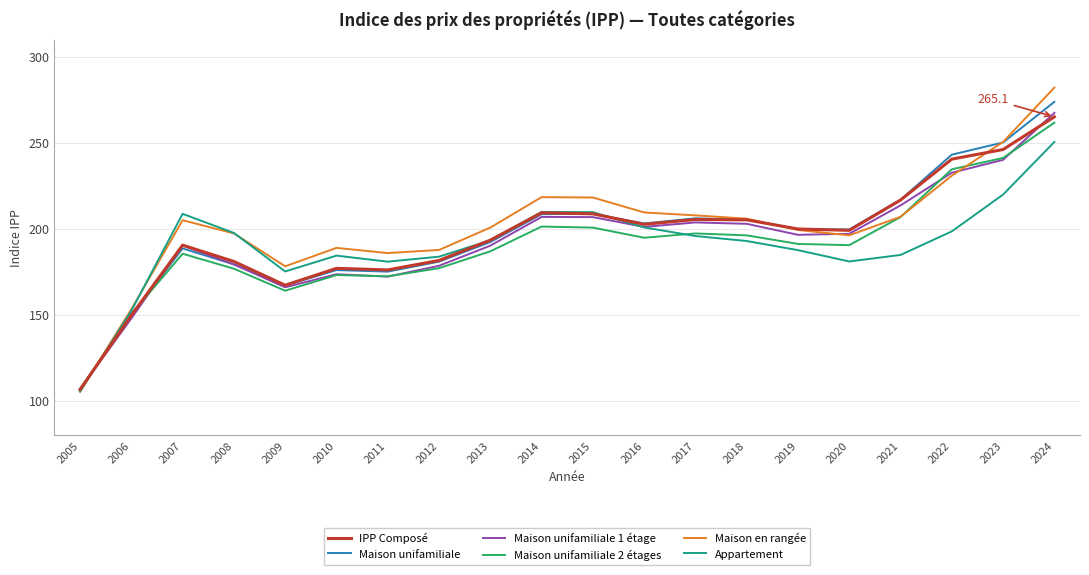

At which label does Maison unifamiliale 1 étage first exceed 197?

2014